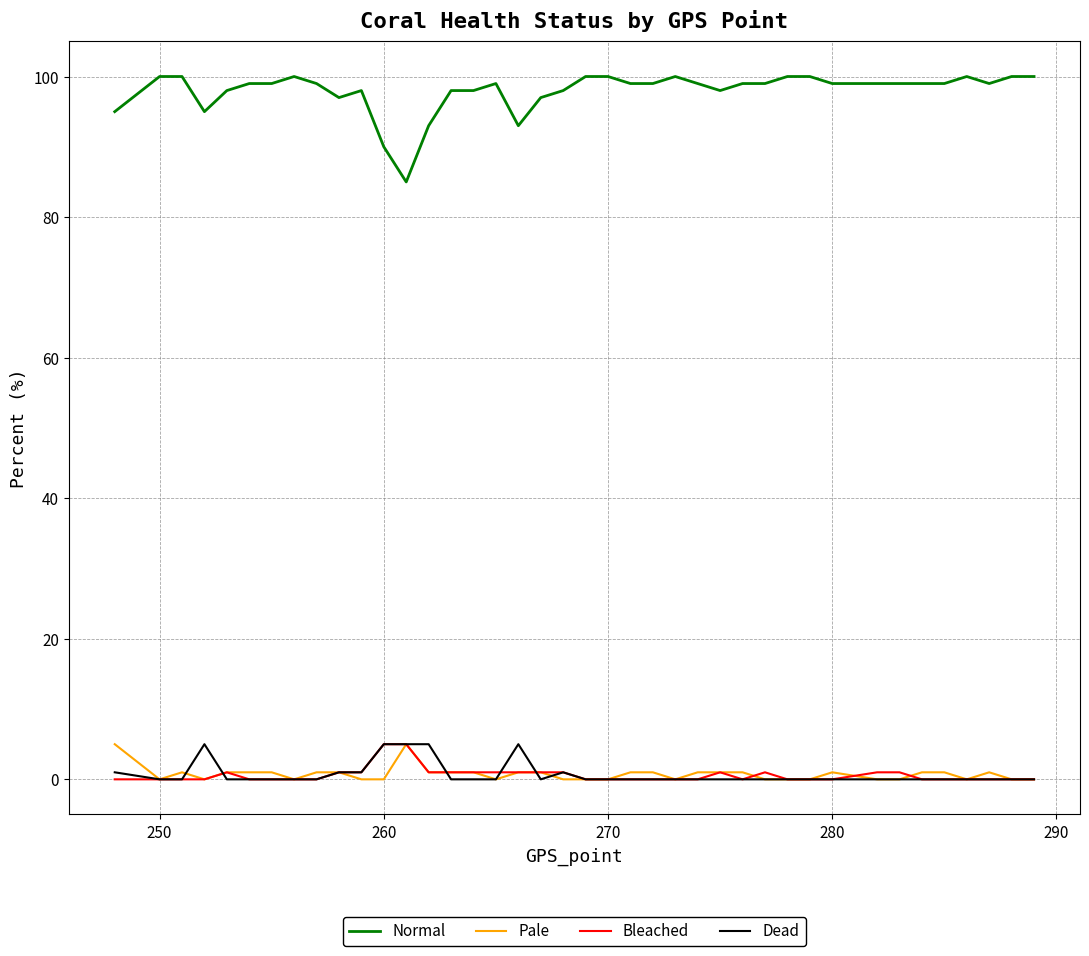

Which series has the largest range (max minus min)?

Normal